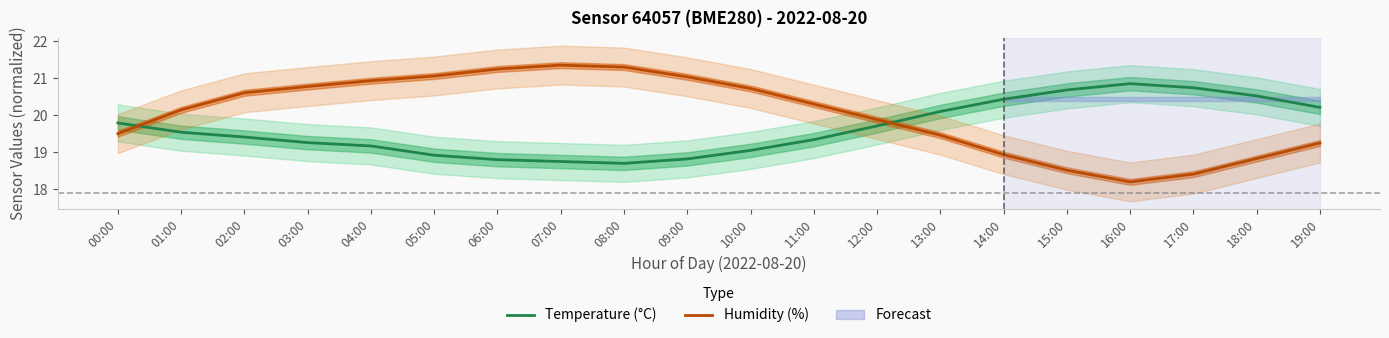

What is the lowest value of the Humidity (%) series?

18.2